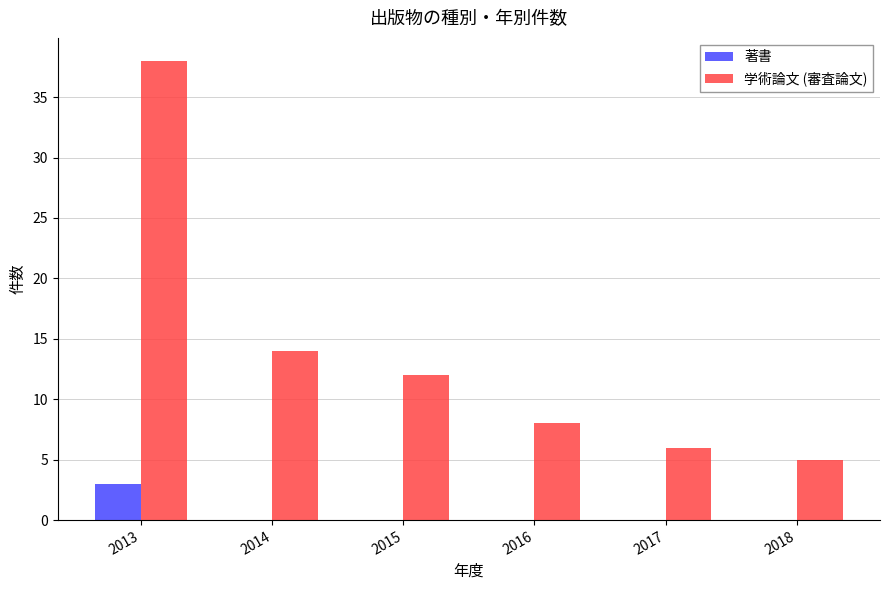

At which category is the sum across all series the highest?

2013